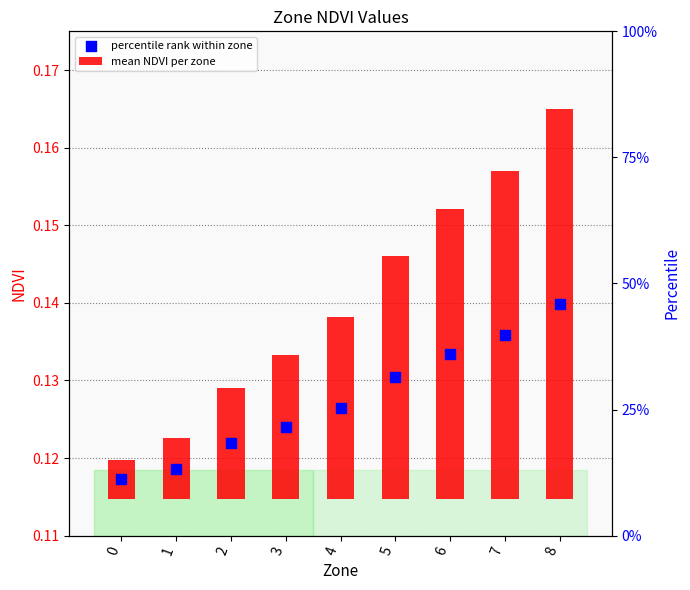

What is the total value across all series at 6?

0.2